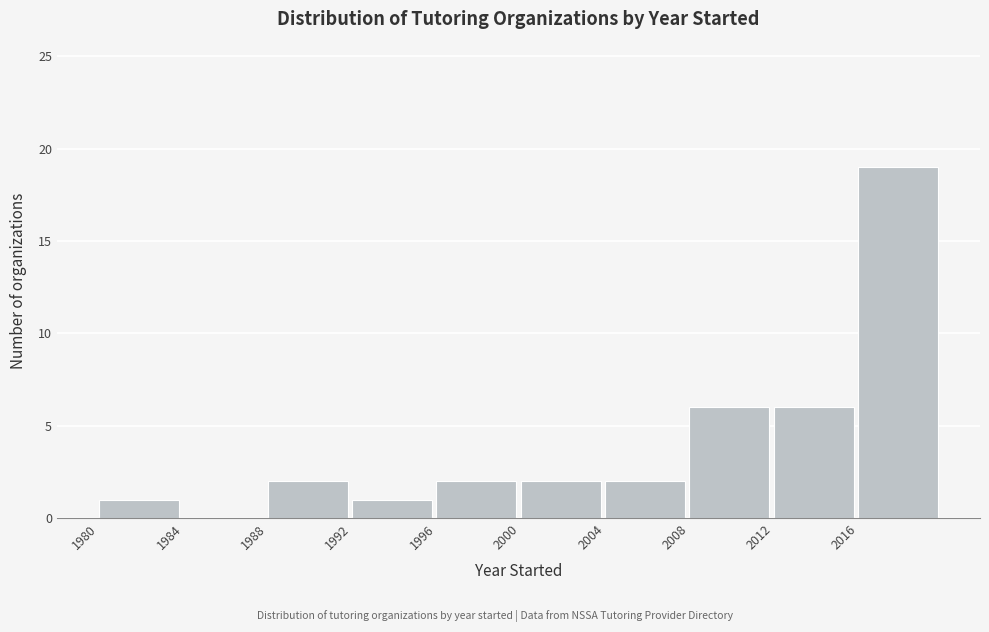

Reading left to right, transcribe this chart: for each bar, give the range it covers on the x-axis and its height. The values are not printed on the chart, so give them approximately, as read against the axis.

1980 to 1984: 1
1984 to 1988: 0
1988 to 1992: 2
1992 to 1996: 1
1996 to 2000: 2
2000 to 2004: 2
2004 to 2008: 2
2008 to 2012: 6
2012 to 2016: 6
2016 to 2020: 19